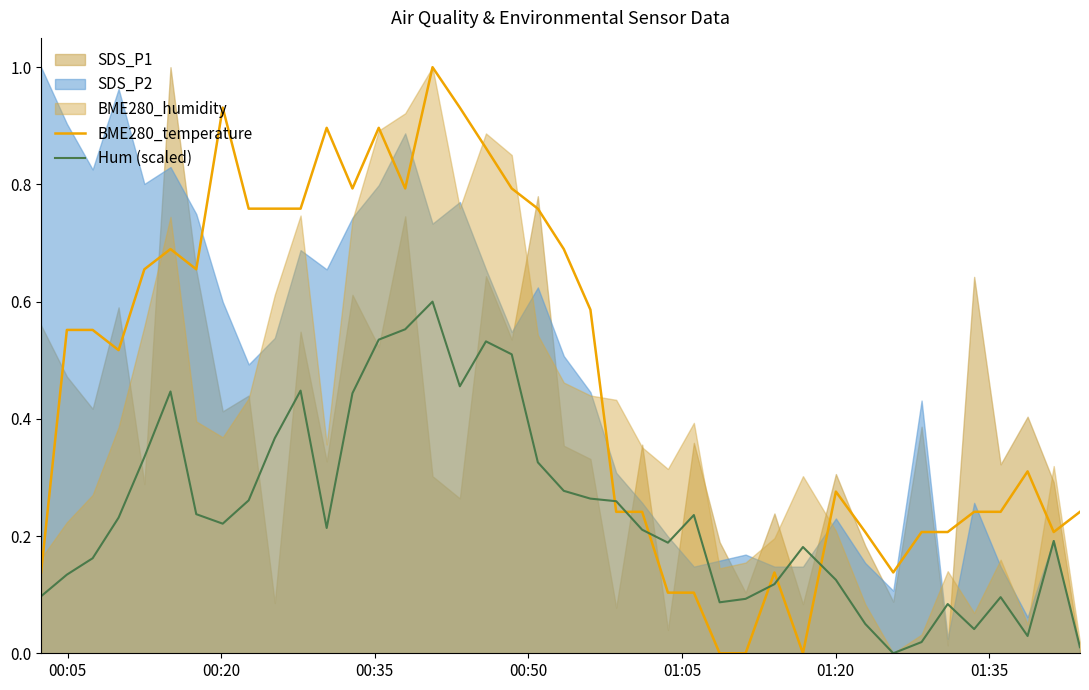

After their last crossing, which series has the higher values: Hum (scaled) or BME280_temperature?

BME280_temperature